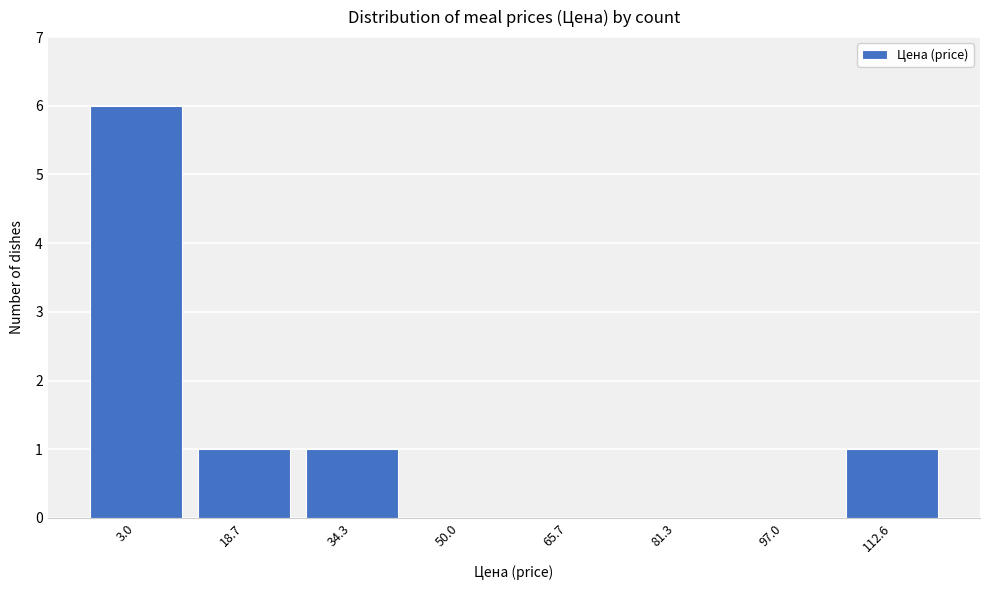

Reading left to right, what are all the values shown in this chart?

3.0=6	18.7=1	34.3=1	50.0=0	65.7=0	81.3=0	97.0=0	112.6=1